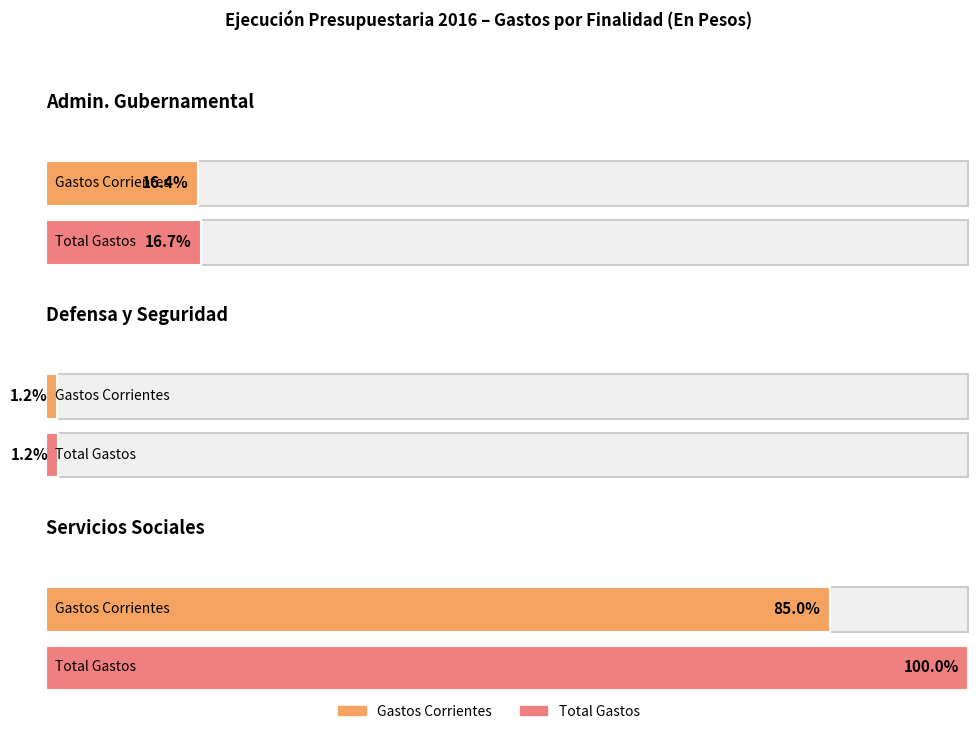

How many values in the TOTAL GASTOS CORRIENTES series are below 6689059641?

1